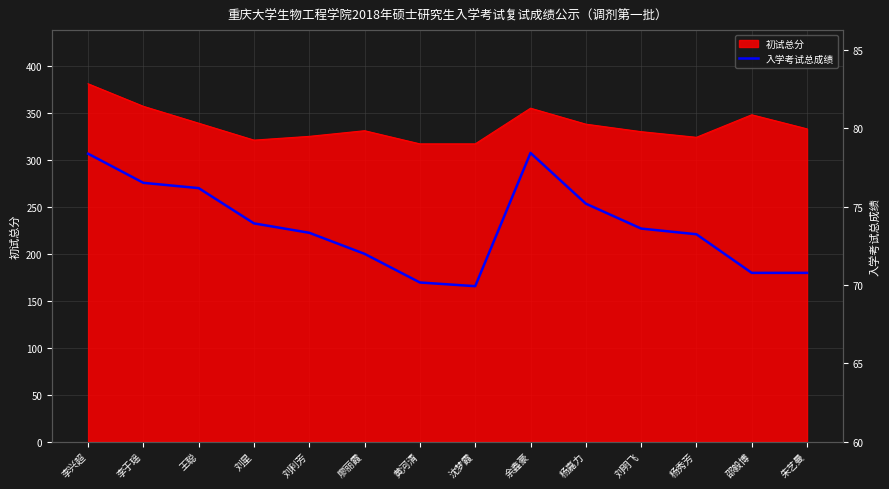

The chart shows a value of 53.0 at 李兴超. True or false?

False